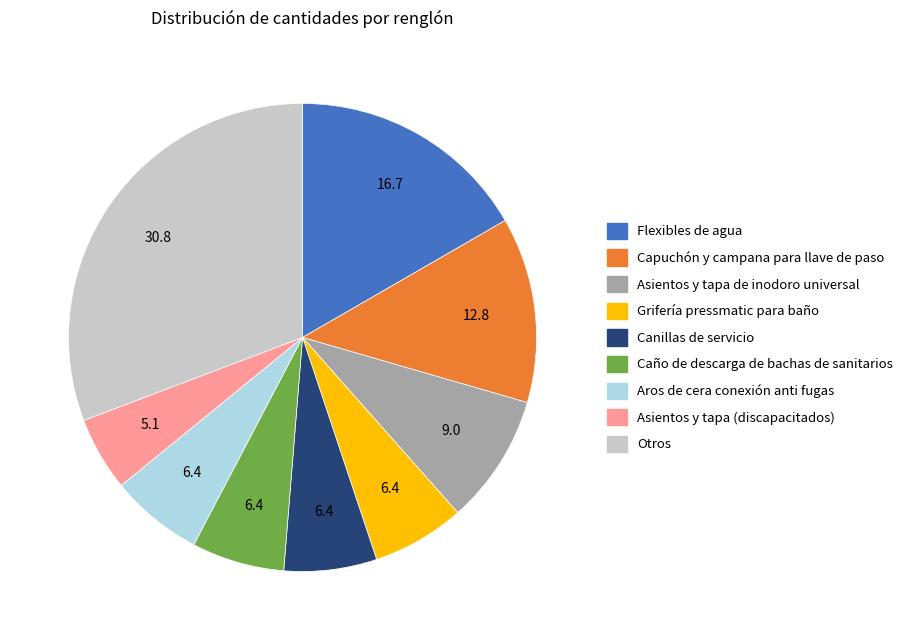

Does any single category account for the majority?

No